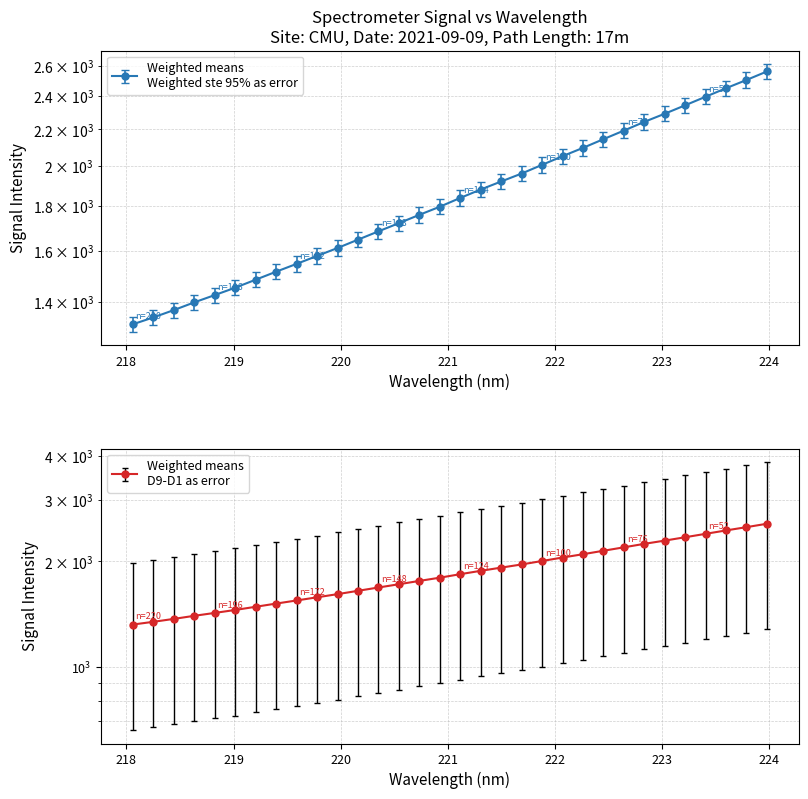

At which label is the value closest to 1940?

221.6902